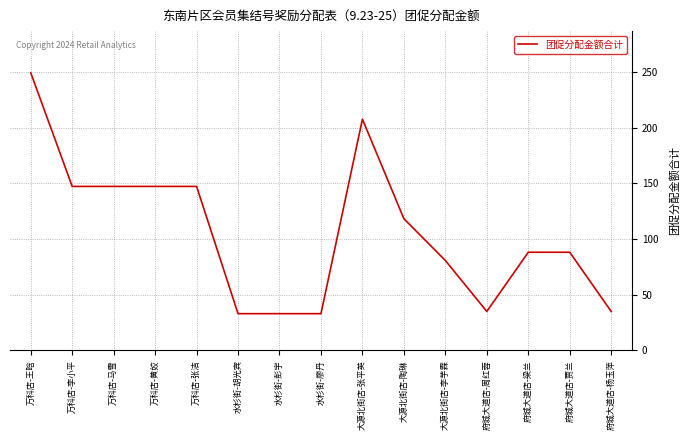

Between 府城大道店-周红蓉 and 万科店-张洁, which is larger?

万科店-张洁